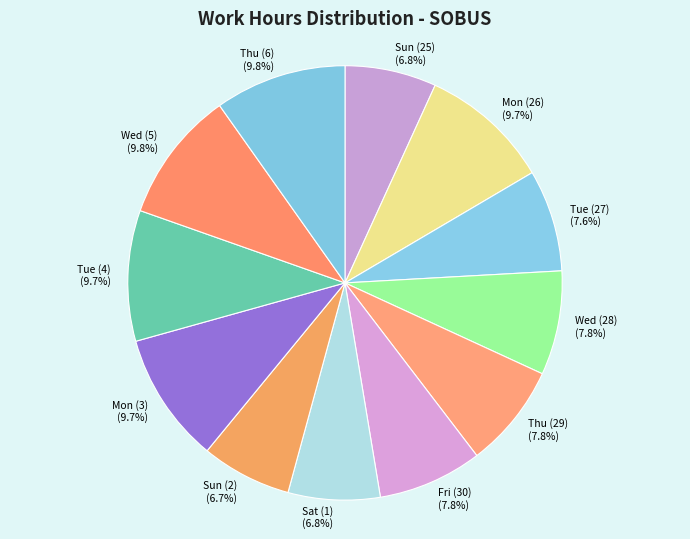

Is there any slice that represents more than half of the pie?

No